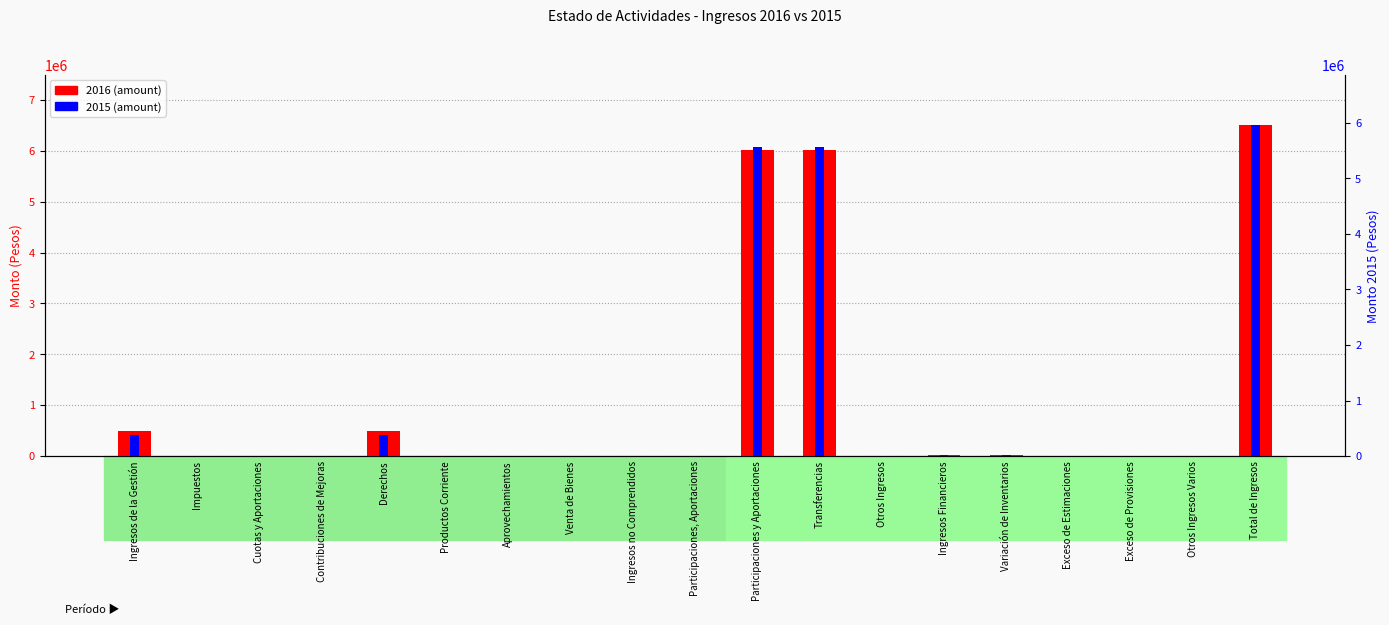

Reading right to left, list all the values displayed in this chart.

2016 amount: 6513296	0	0	0	12405	12405	0	6013451	6013451	0	0	0	0	0	487440	0	0	0	487440
2015 amount: 5964728	0	0	0	24055	24055	0	5554615	5554615	0	0	0	0	0	386058	0	0	0	386058